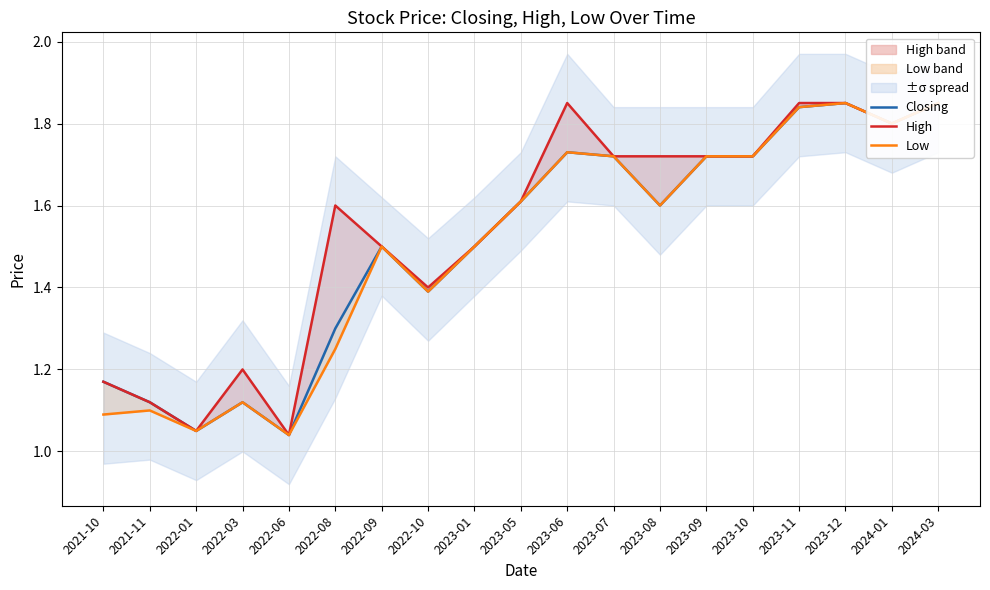

At which category is the sum across all series the highest?

2023-12